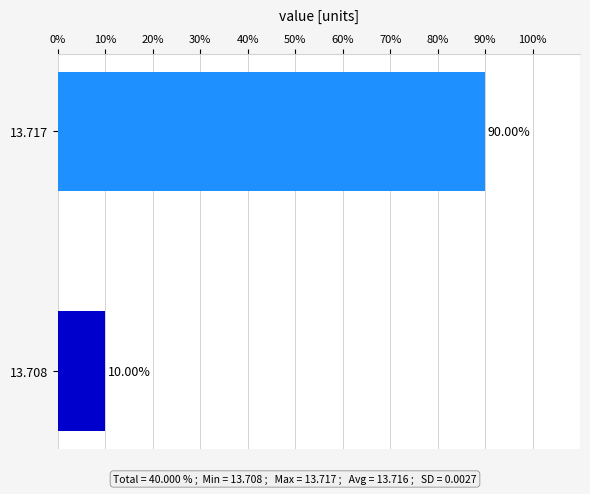

What is the ratio of the value at 13.717 to the value at 13.708?

9.0